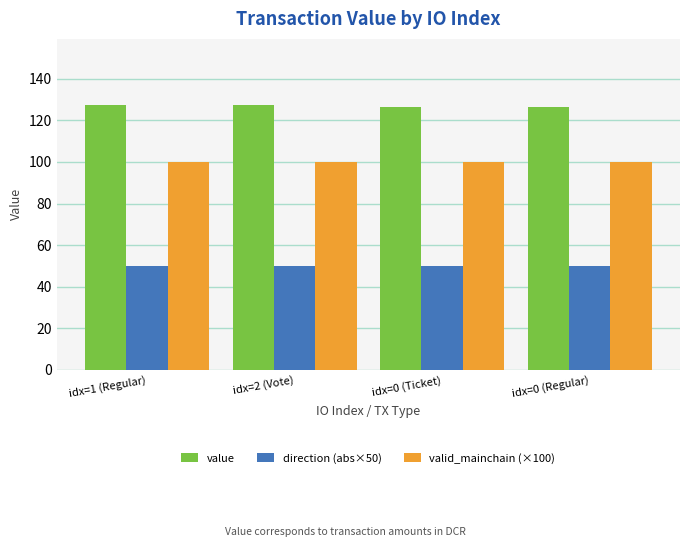

Count the number of categories in the chart.

4